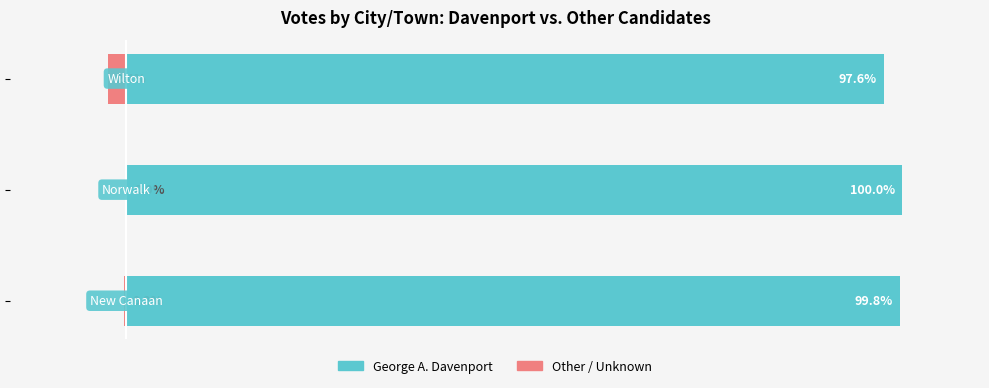

What is the sum of all George A. Davenport values?

297.4